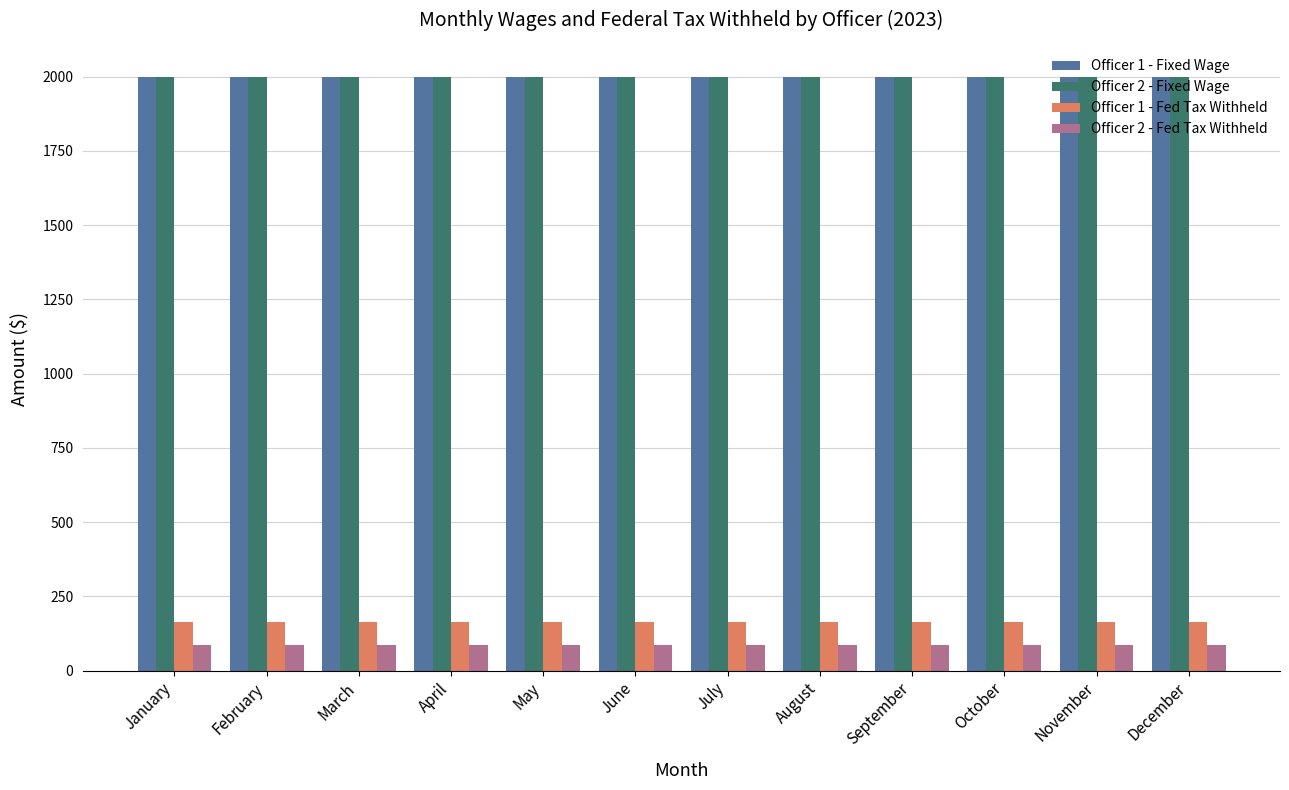

What is the value of the Officer 1 - Fed Tax Withheld bar at the 12th from the left?

163